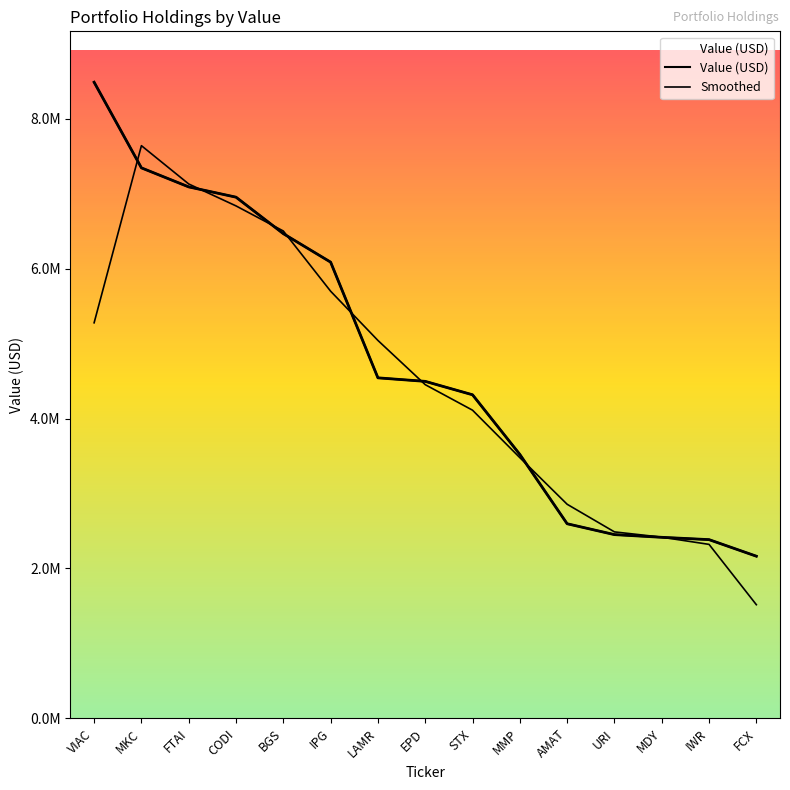

What is the value of the 14th point from the left?

2384000